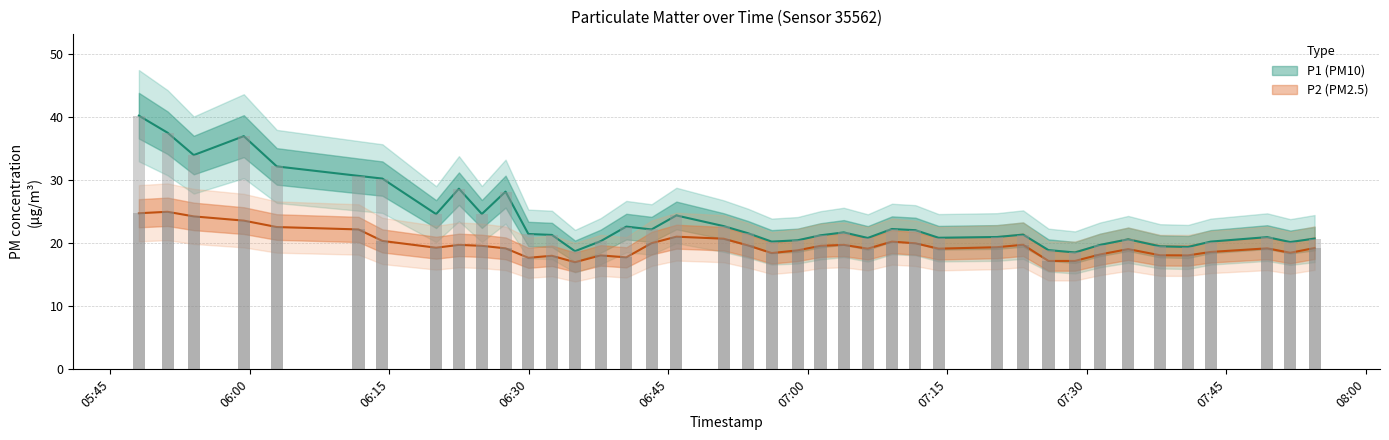

At how many categories does at least one series exceed 30?

7